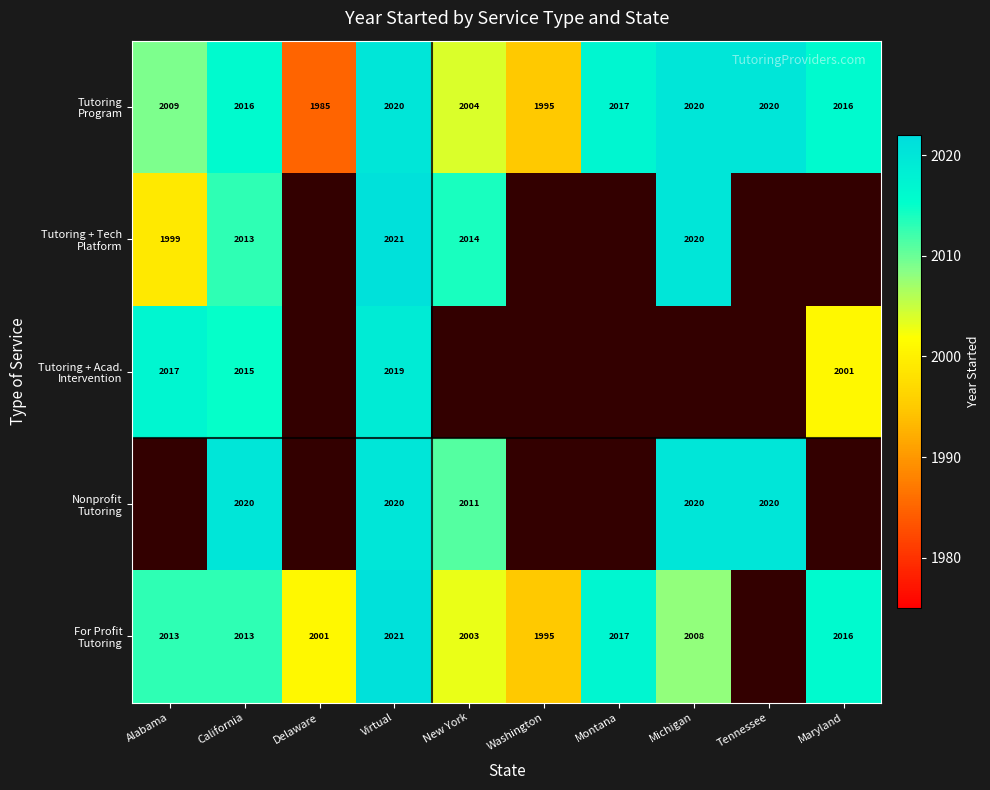

What is the total value across all series at Virtual?

10101